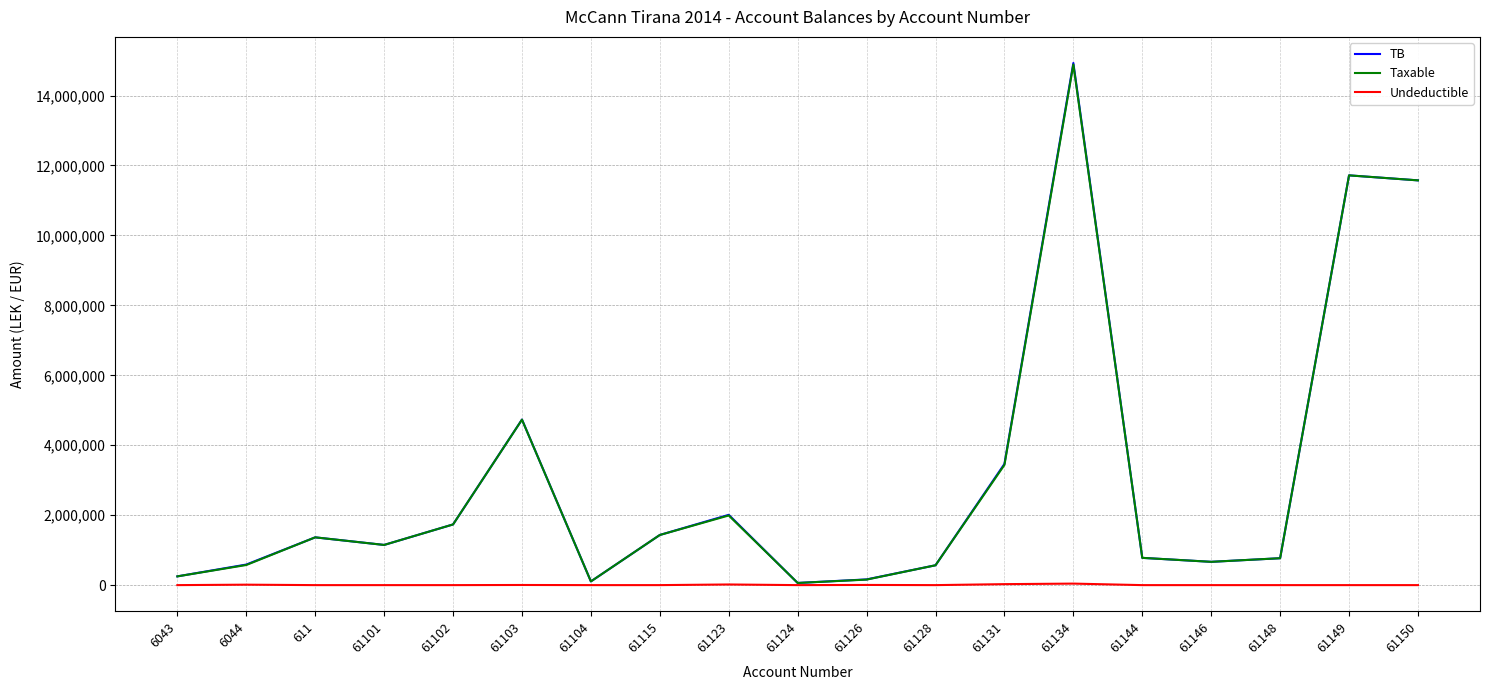

Which series has the widest spread of values?

TB